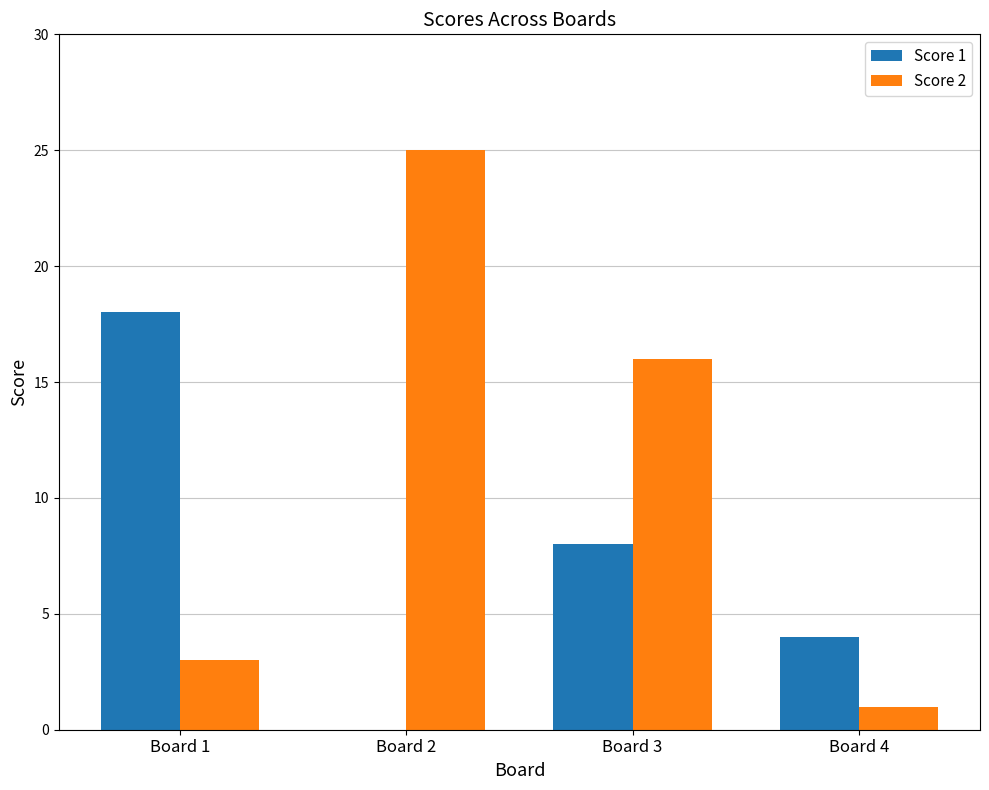

Which label corresponds to the largest value in the chart?

Board 2